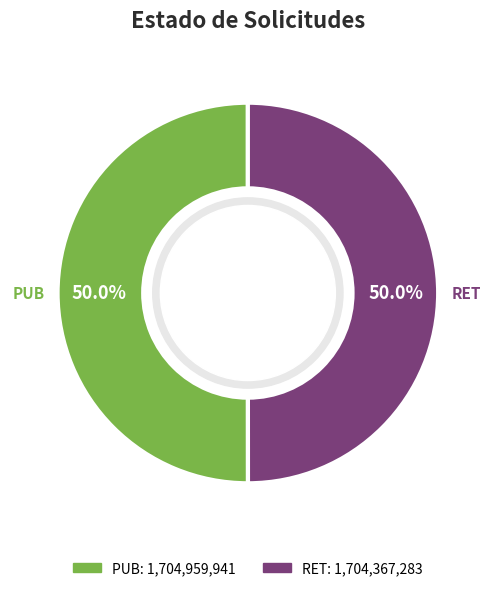

Is it true that RET is 50% of the pie?

True